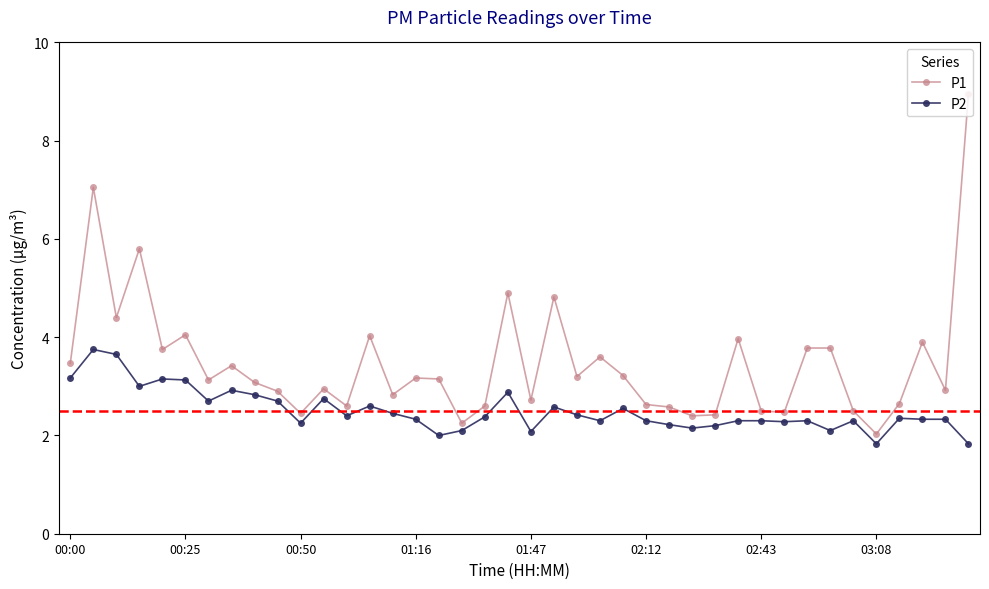

Which series has the largest range (max minus min)?

P1